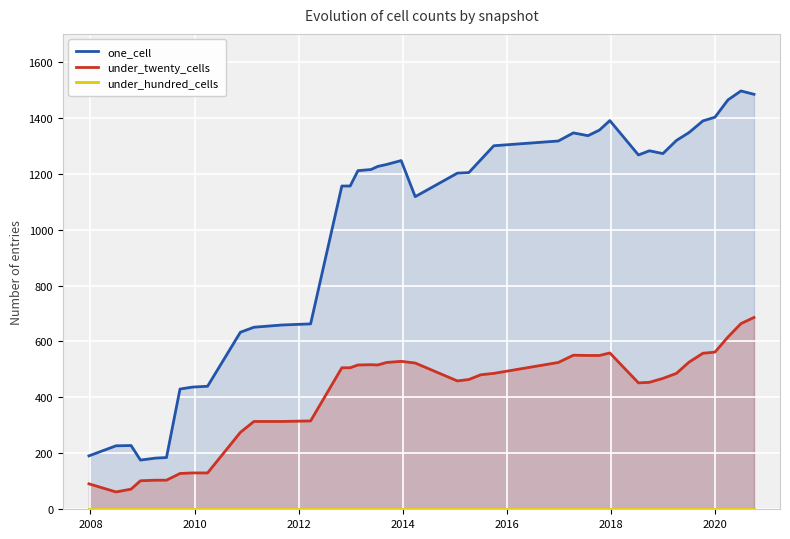

What is the highest value of the under_twenty_cells series?

686